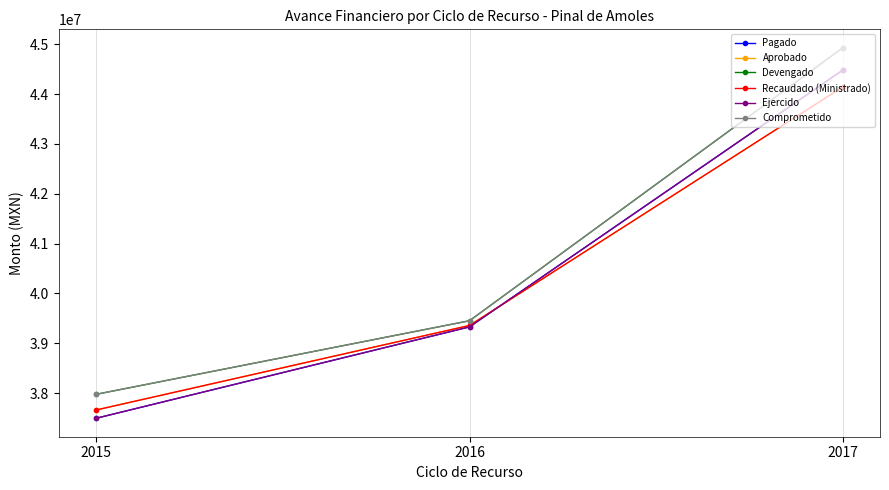

Is this an area chart (filled region under the line)?

No